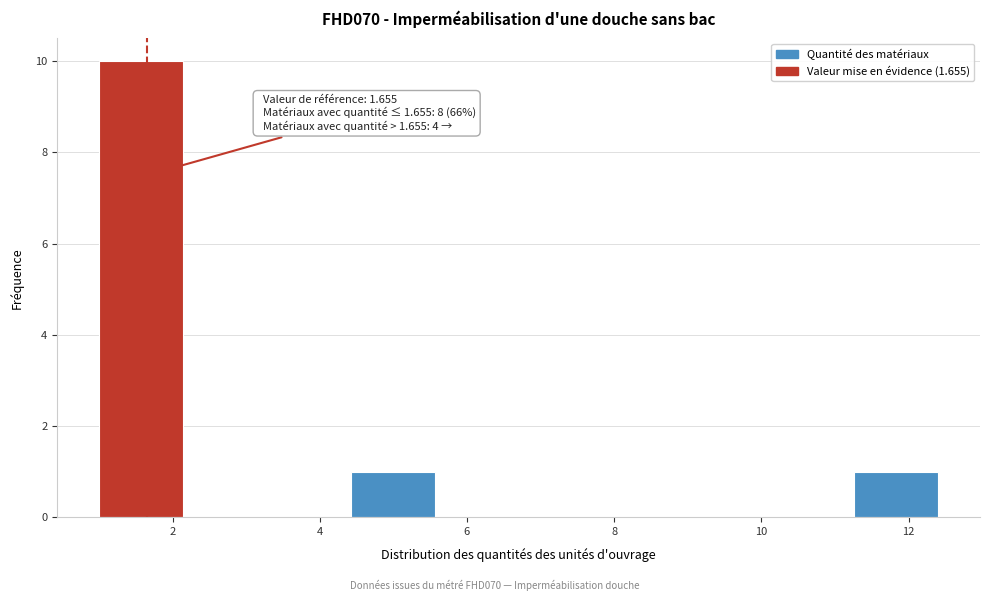

Which range on the x-axis has the tallest bar?

1.00 to 2.14